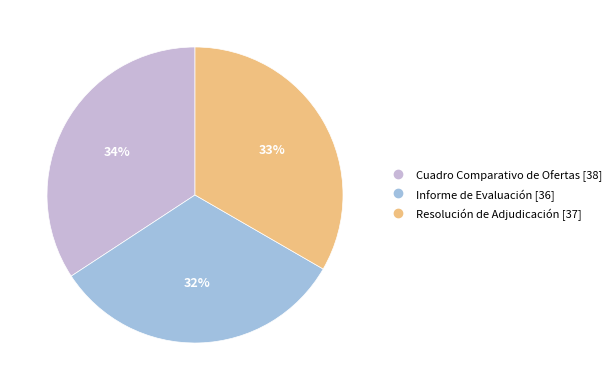

Approximately how many times larger is the value at Cuadro Comparativo de Ofertas compared to Resolución de Adjudicación?

1.0